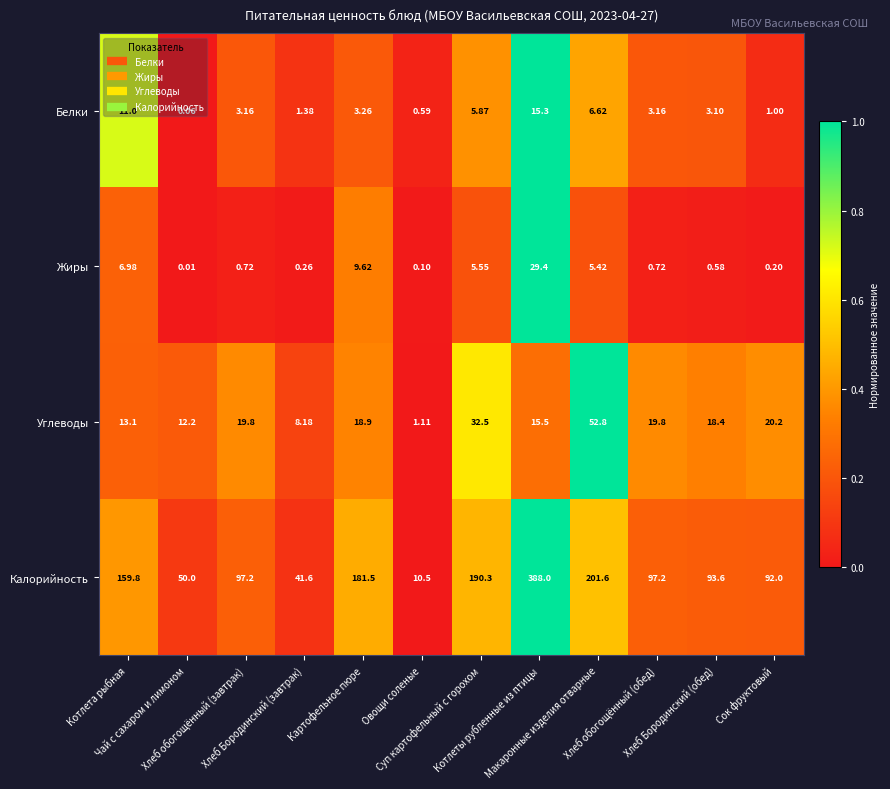

Which series has the largest range (max minus min)?

Калорийность